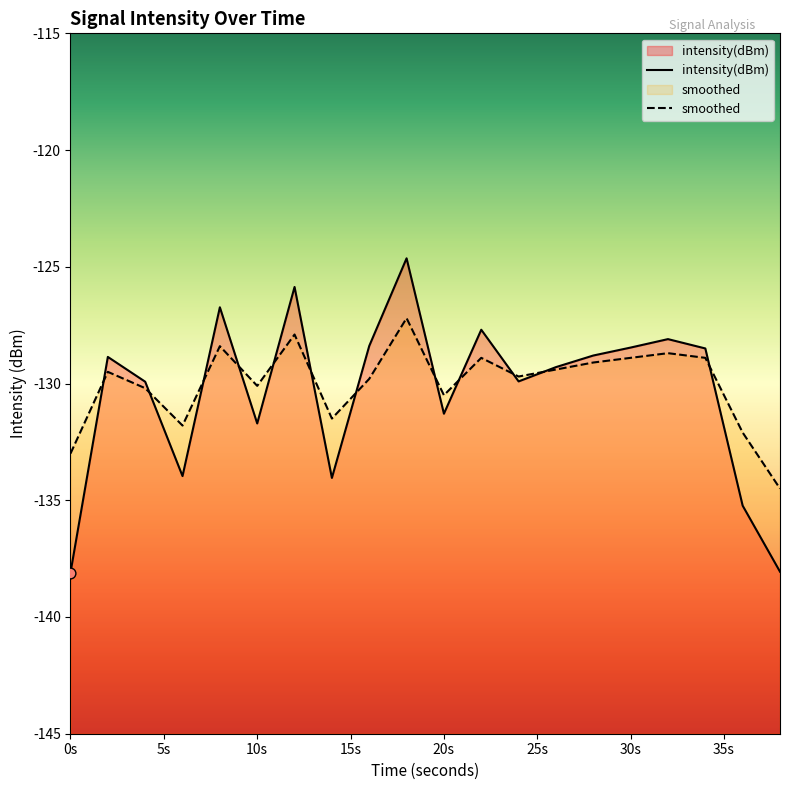

At which category is the sum across all series the highest?

18